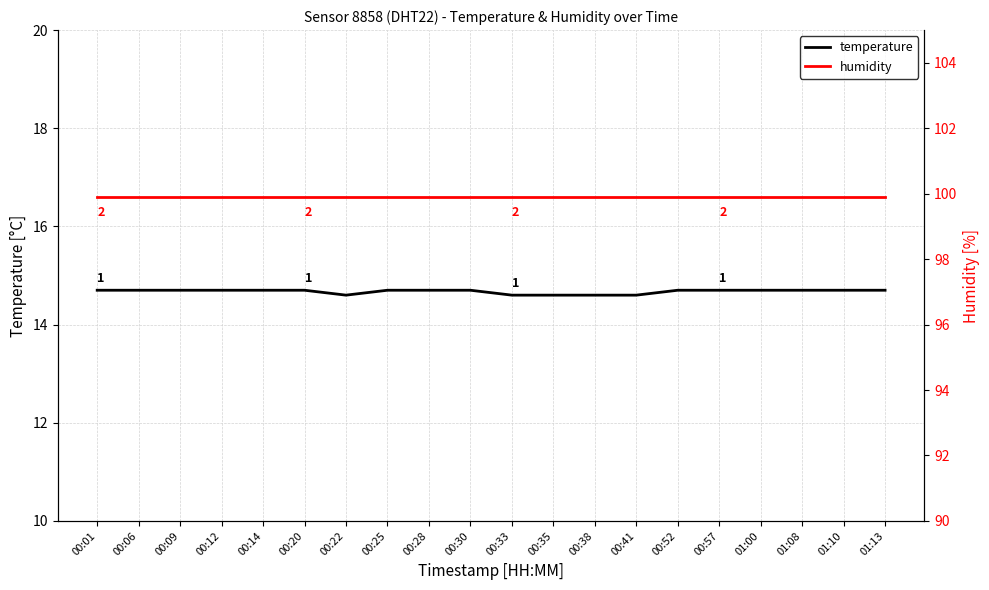

True or false: temperature and humidity intersect in this chart.

False